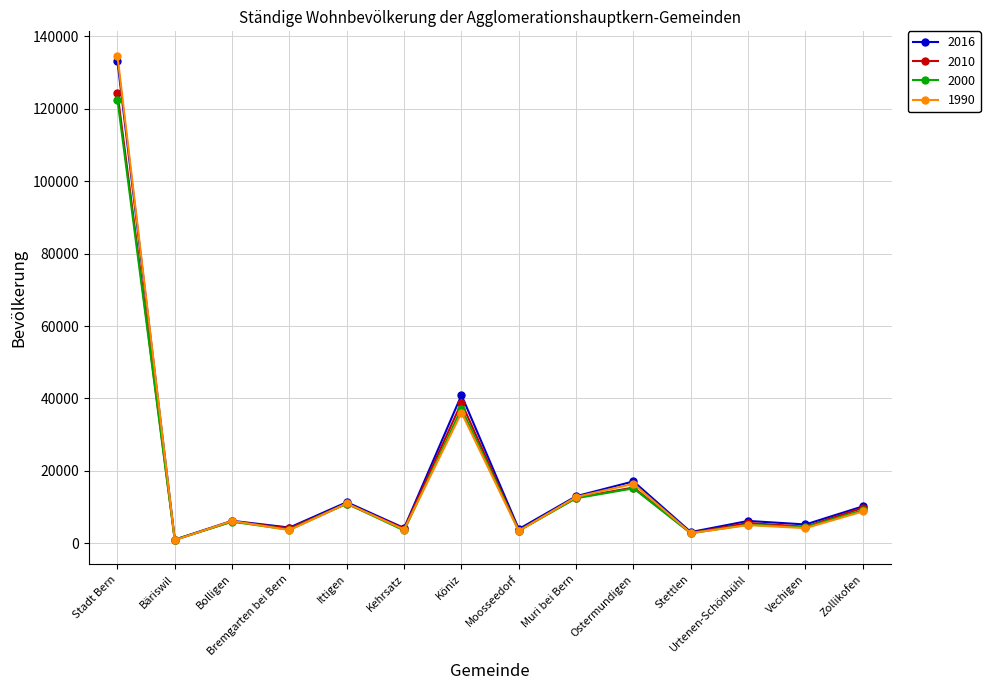

How many lines are shown in the chart?

4